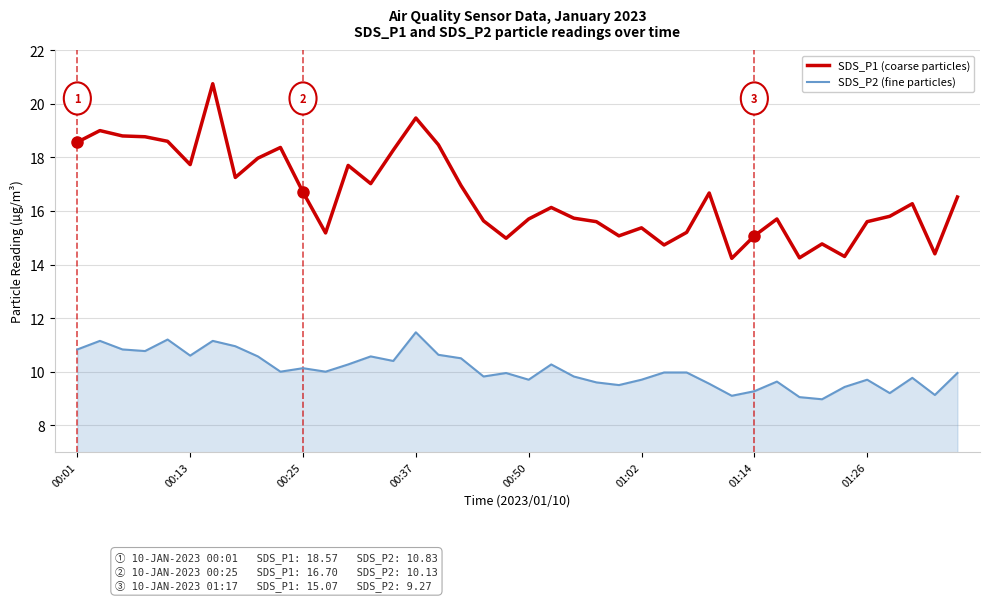

What is the lowest value of the SDS_P1 (coarse particles) series?

14.2